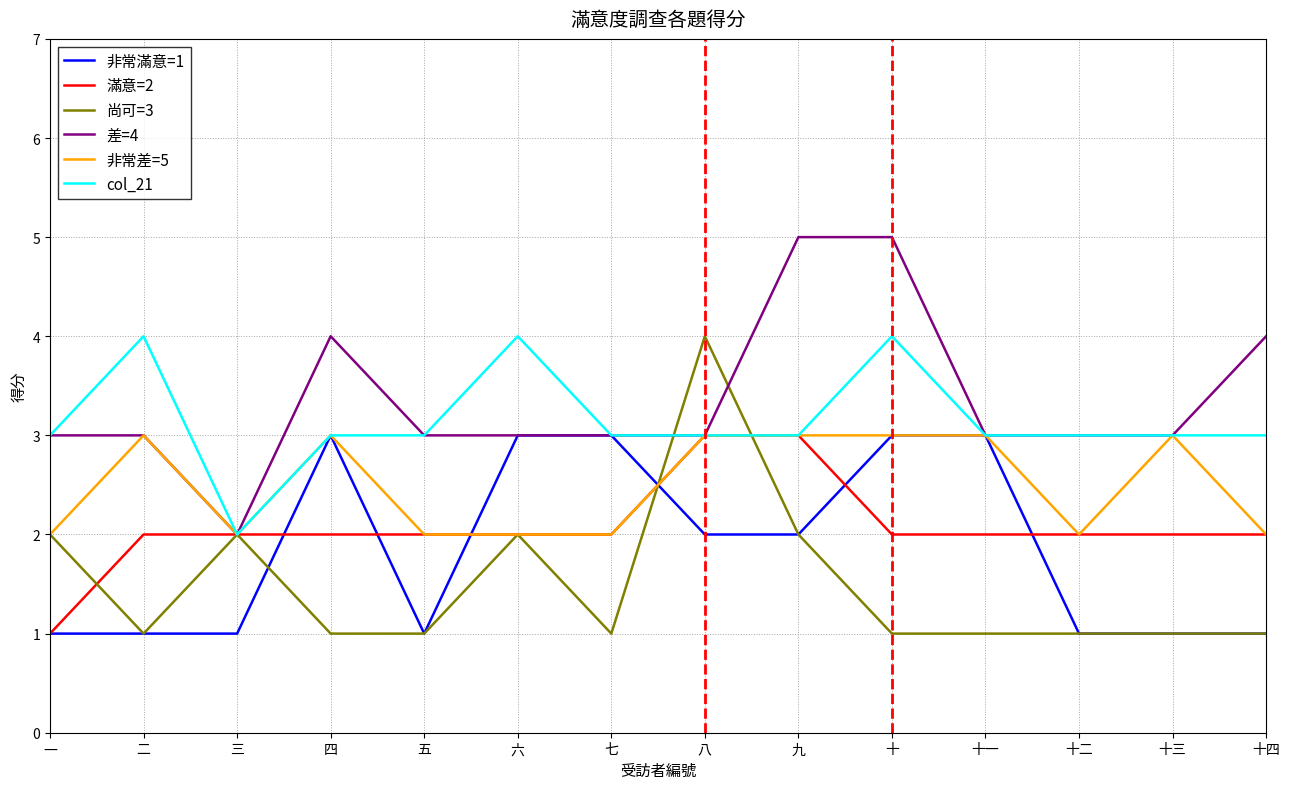

What position from the left is 七?

7